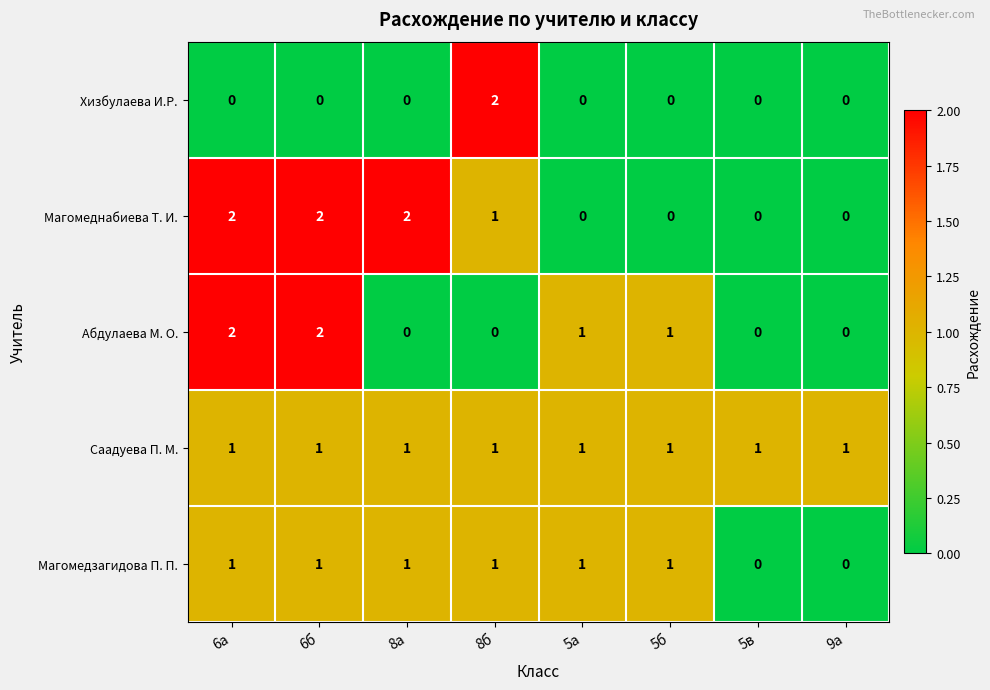

True or false: Магомедзагидова П. П. has a value of 0 at 5б.

False